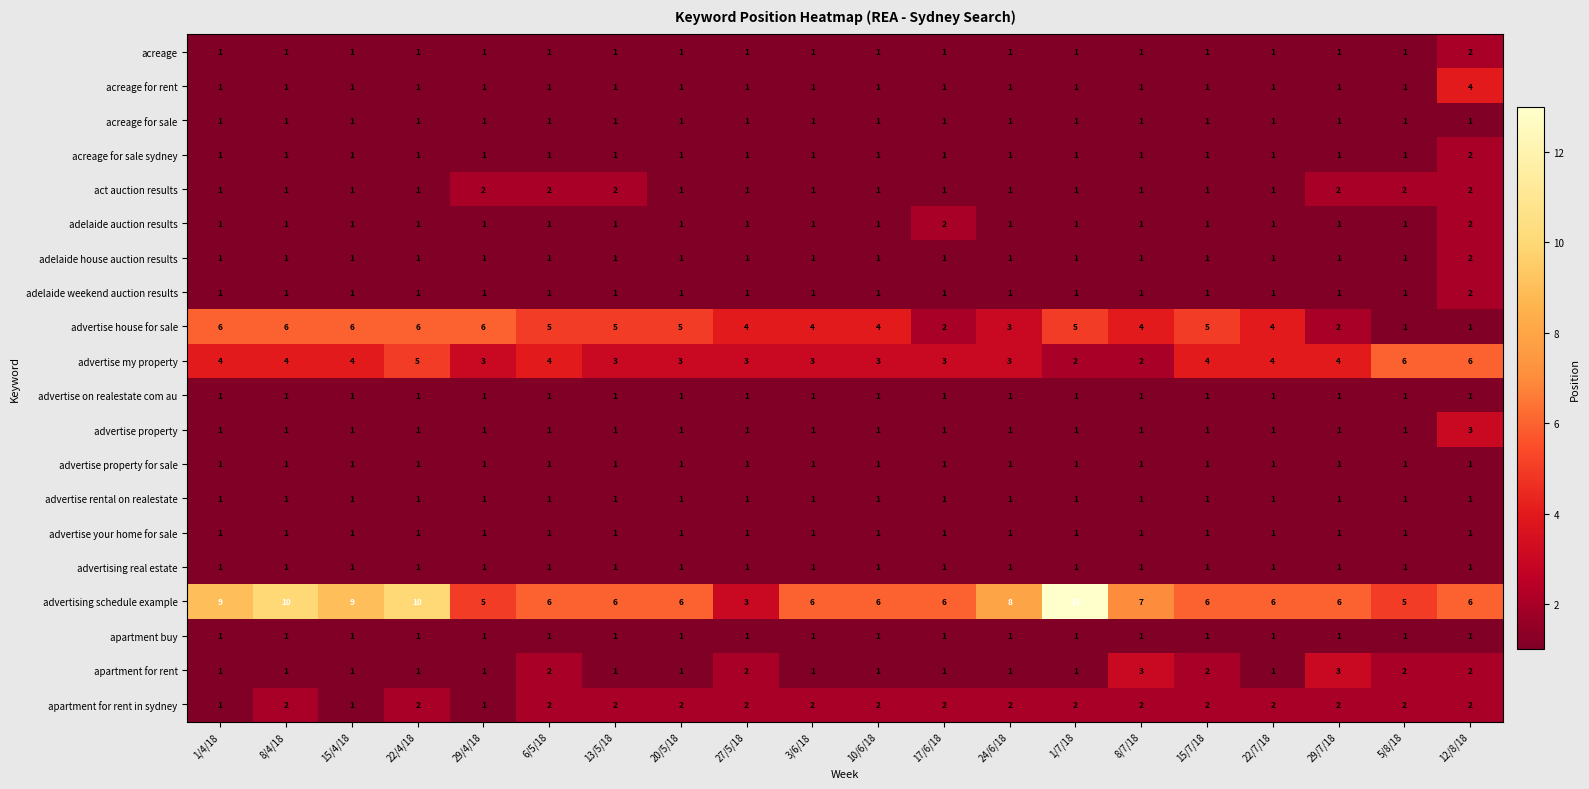

What is the highest value of the acreage for rent series?

4